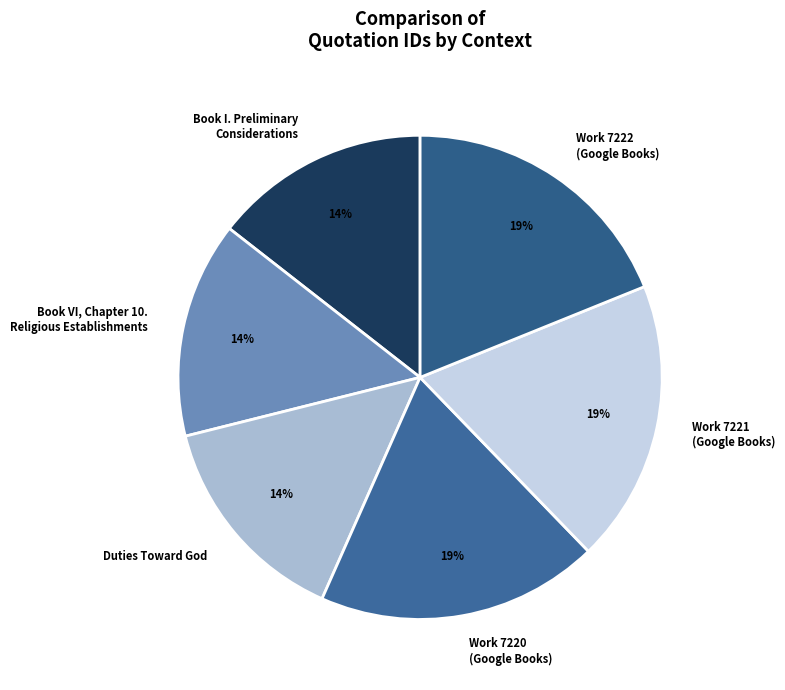

Is it true that Book VI, Chapter 10. Religious Establishments is 6% of the pie?

False